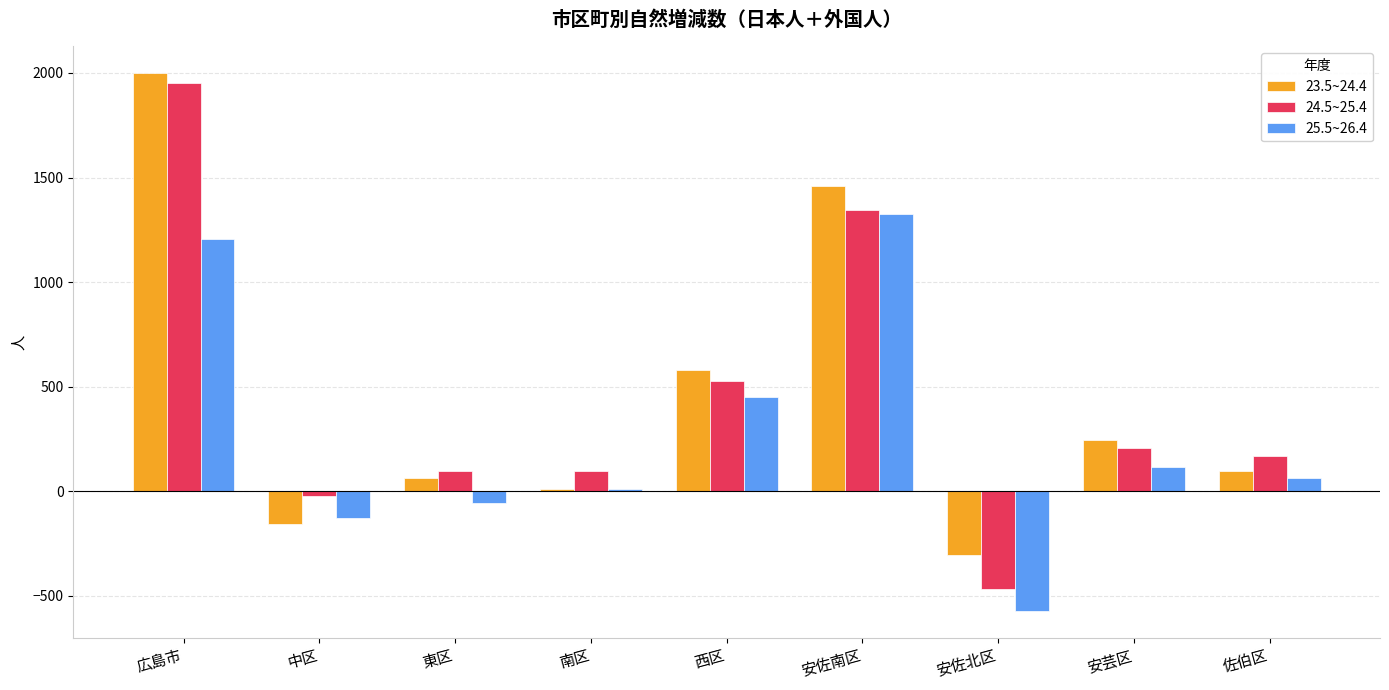

How many bars are there in total?

27